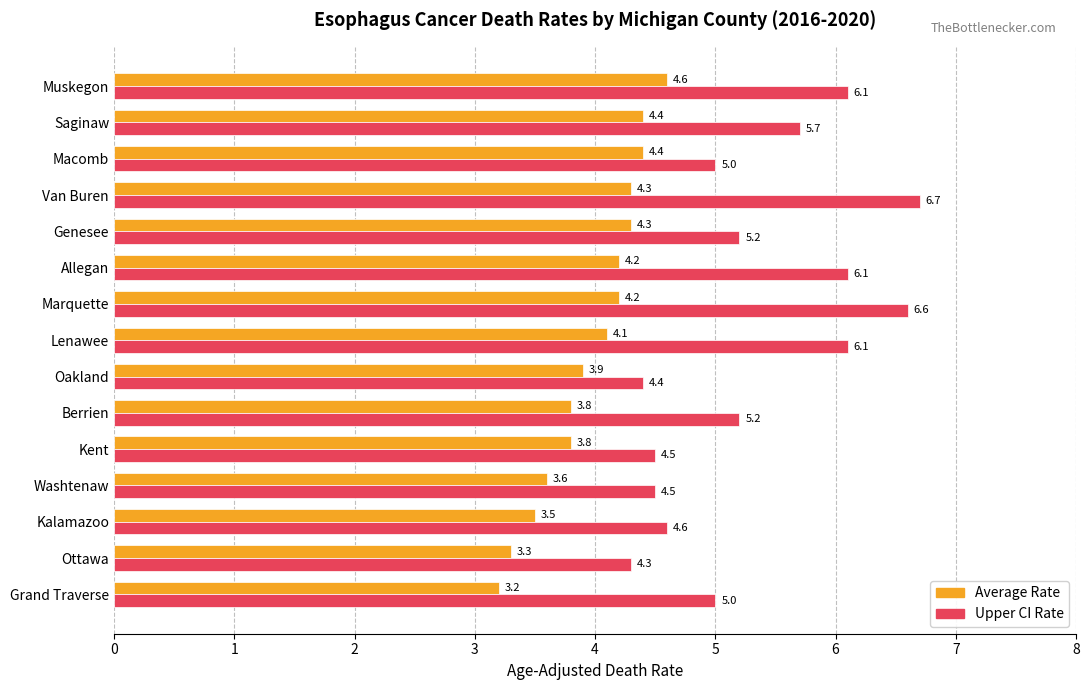

At which category does the chart reach its minimum across all series?

Grand Traverse